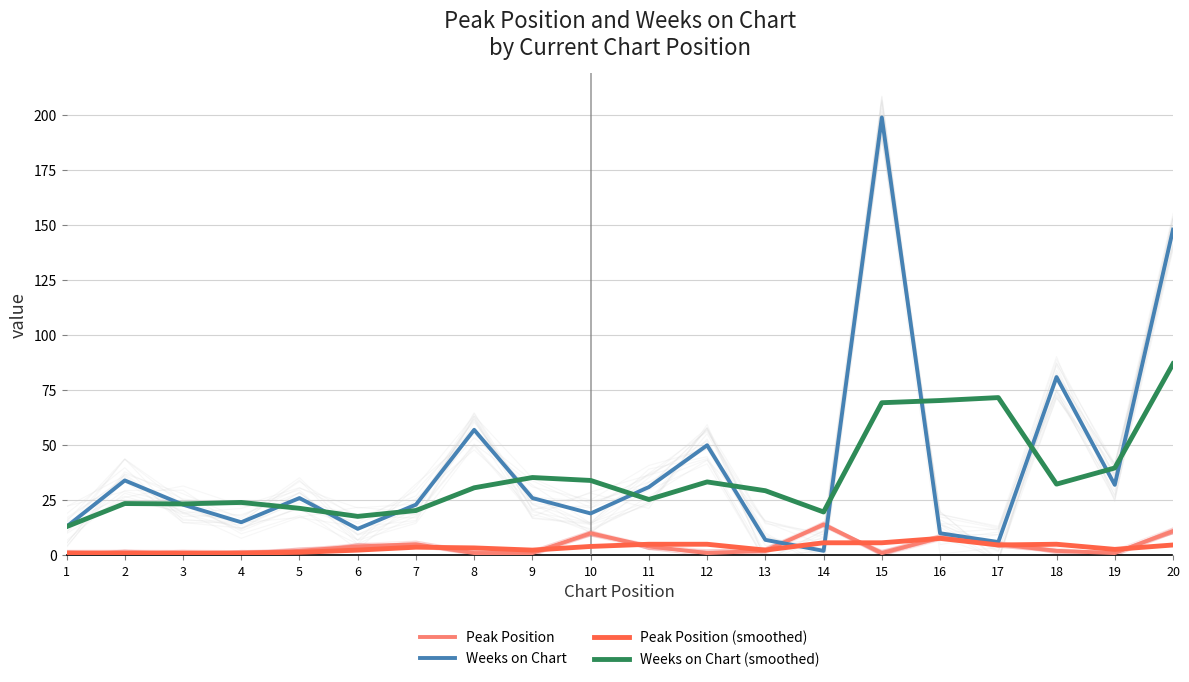

True or false: Peak Position has a value of 5.0 at 7.

True